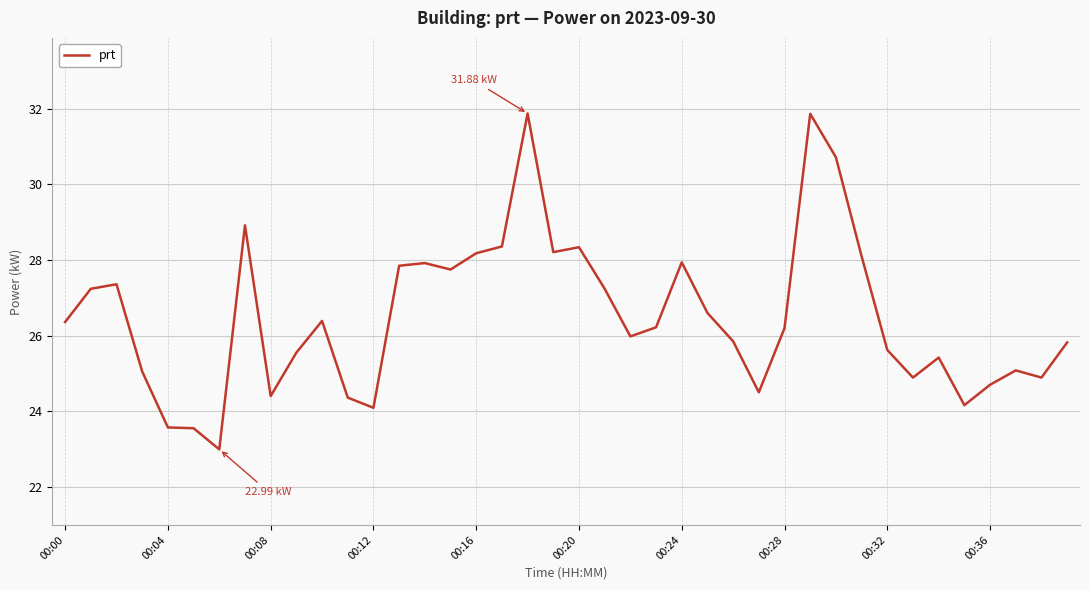

True or false: the data has more than 2 interior local peaks.

True